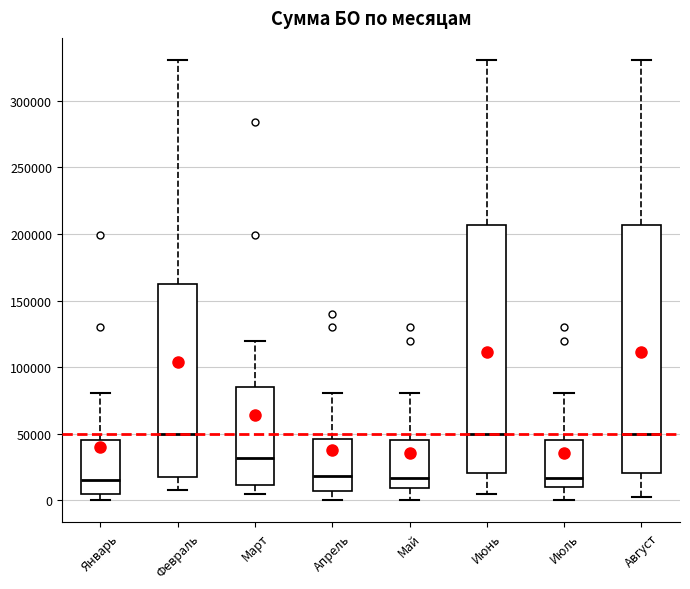

Reading left to right, read every box against the y-axis: the position of its median line, the range the box covers, and the ends of its whiskers. The values are not printed on the chart, so give them approximately, as read against the axis.

Январь: median 15000, box 5000 to 45000, whiskers 0 to 80000
Февраль: median 50000, box 15000 to 160000, whiskers 10000 to 330000
Март: median 30000, box 10000 to 85000, whiskers 5000 to 120000
Апрель: median 20000, box 5000 to 45000, whiskers 0 to 80000
Май: median 15000, box 10000 to 45000, whiskers 0 to 80000
Июнь: median 50000, box 20000 to 205000, whiskers 5000 to 330000
Июль: median 15000, box 10000 to 45000, whiskers 0 to 80000
Август: median 50000, box 20000 to 205000, whiskers 5000 to 330000